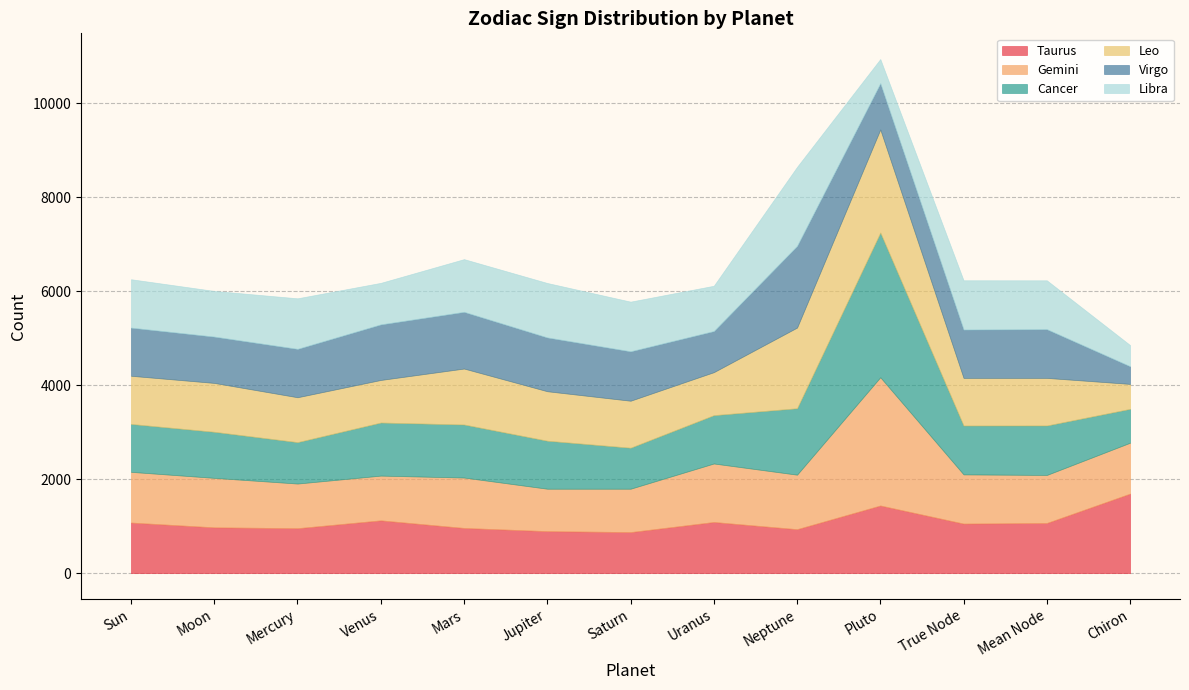

Which series changed the most between Mars and Chiron?

Virgo